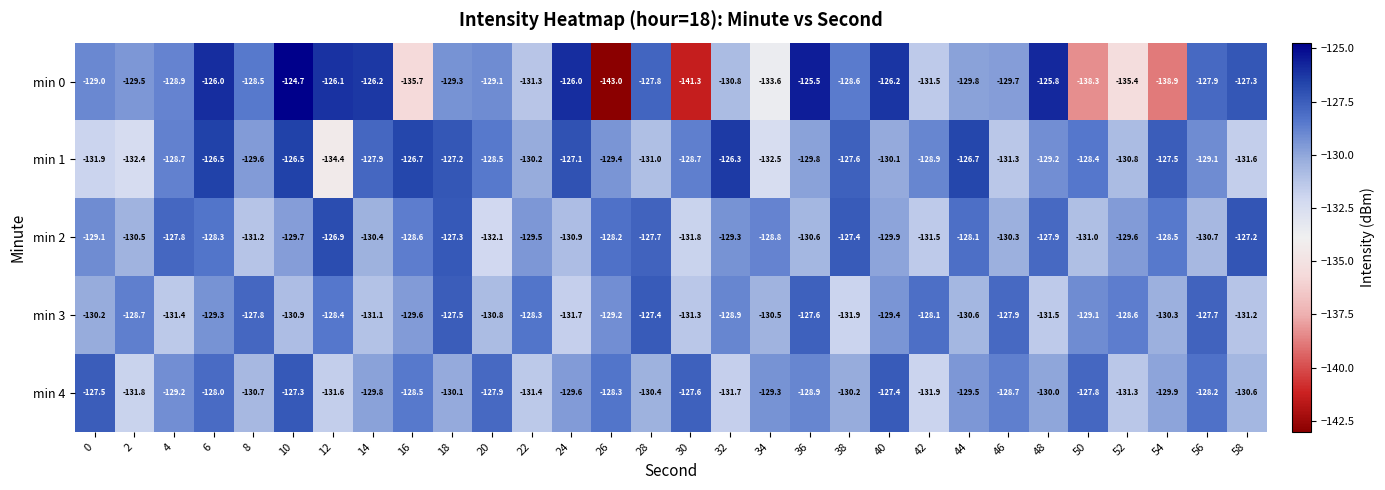

Read the min 0 value at 20.

-129.1